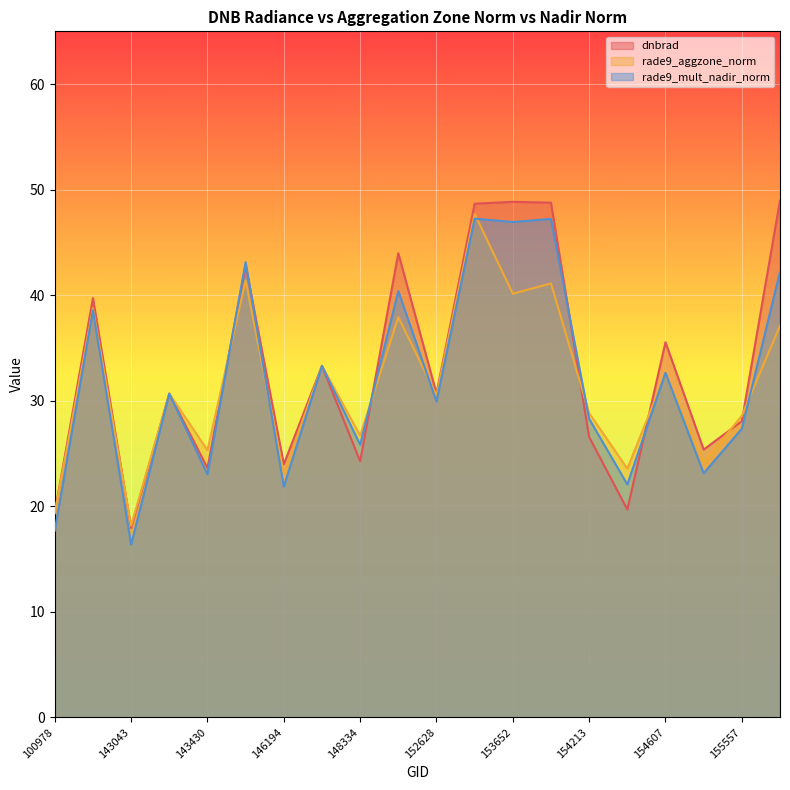

Where does the rade9_mult_nadir_norm series first go above 30?

103686